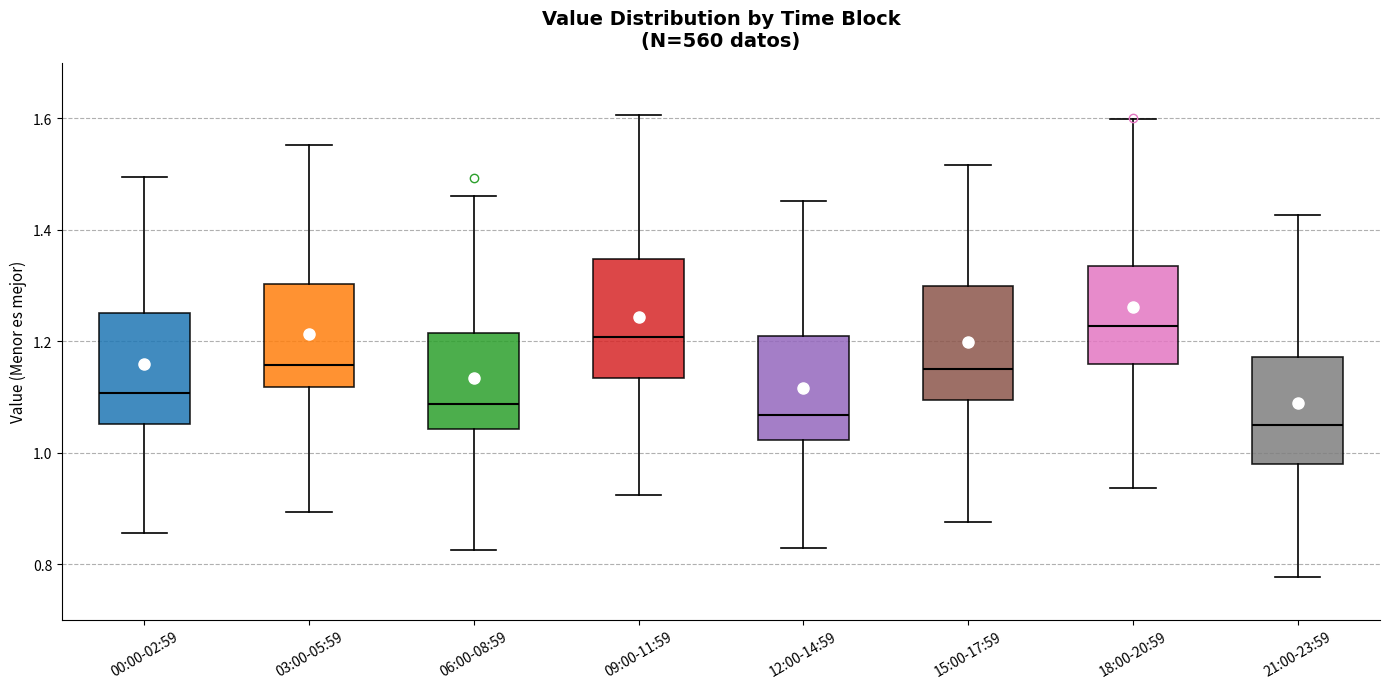

Where does the lower whisker of the box for 15:00-17:59 end on the y-axis? The values are not printed on the chart, so give them approximately, as read against the axis.

0.88